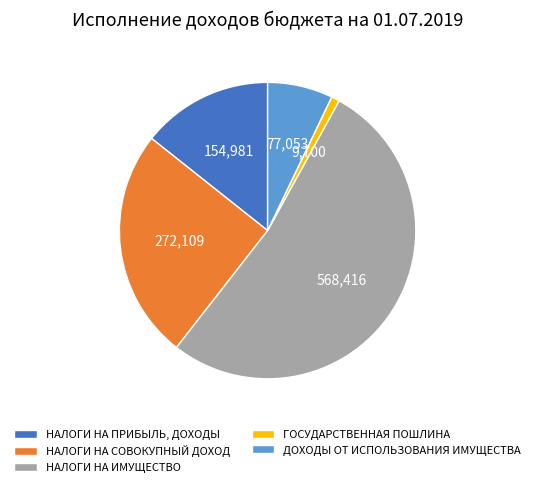

The ГОСУДАРСТВЕННАЯ ПОШЛИНА slice represents 11% of the pie. True or false?

False